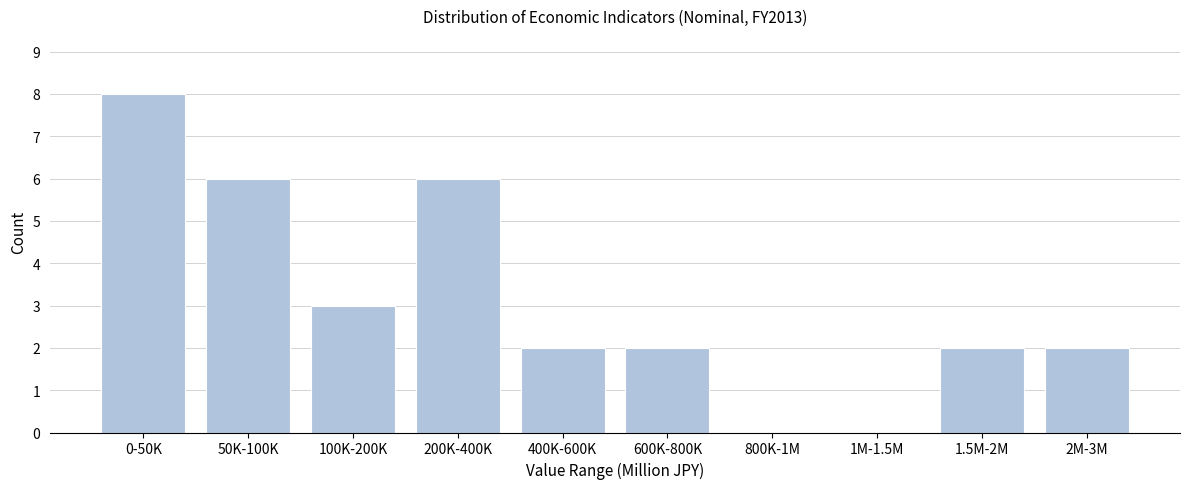

Reading left to right, what are all the values shown in this chart?

0-50K=8	50K-100K=6	100K-200K=3	200K-400K=6	400K-600K=2	600K-800K=2	800K-1M=0	1M-1.5M=0	1.5M-2M=2	2M-3M=2